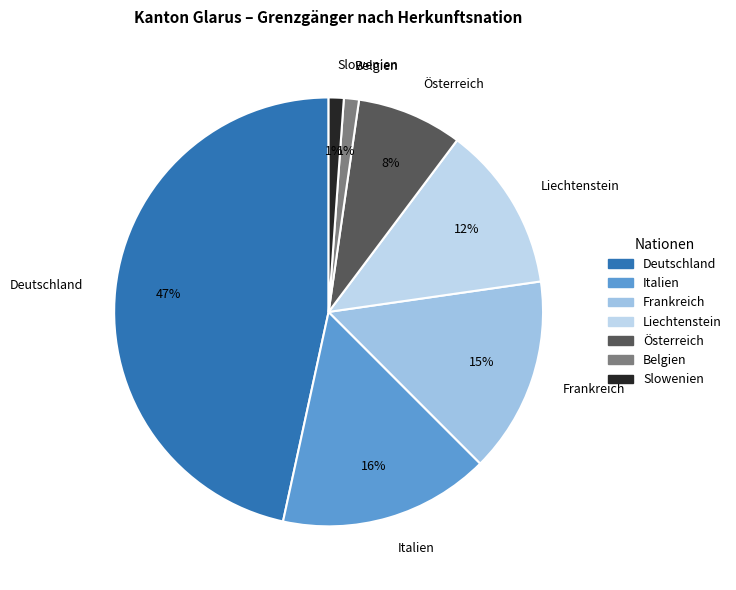

Is there any slice that represents more than half of the pie?

No